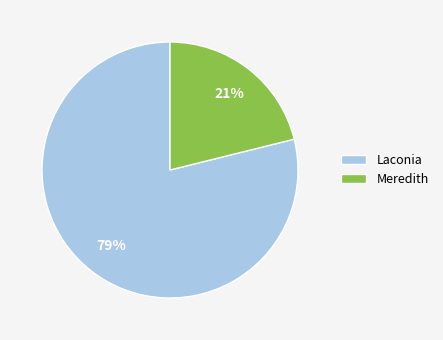

To the nearest percent, what is the average slice percentage?

50%